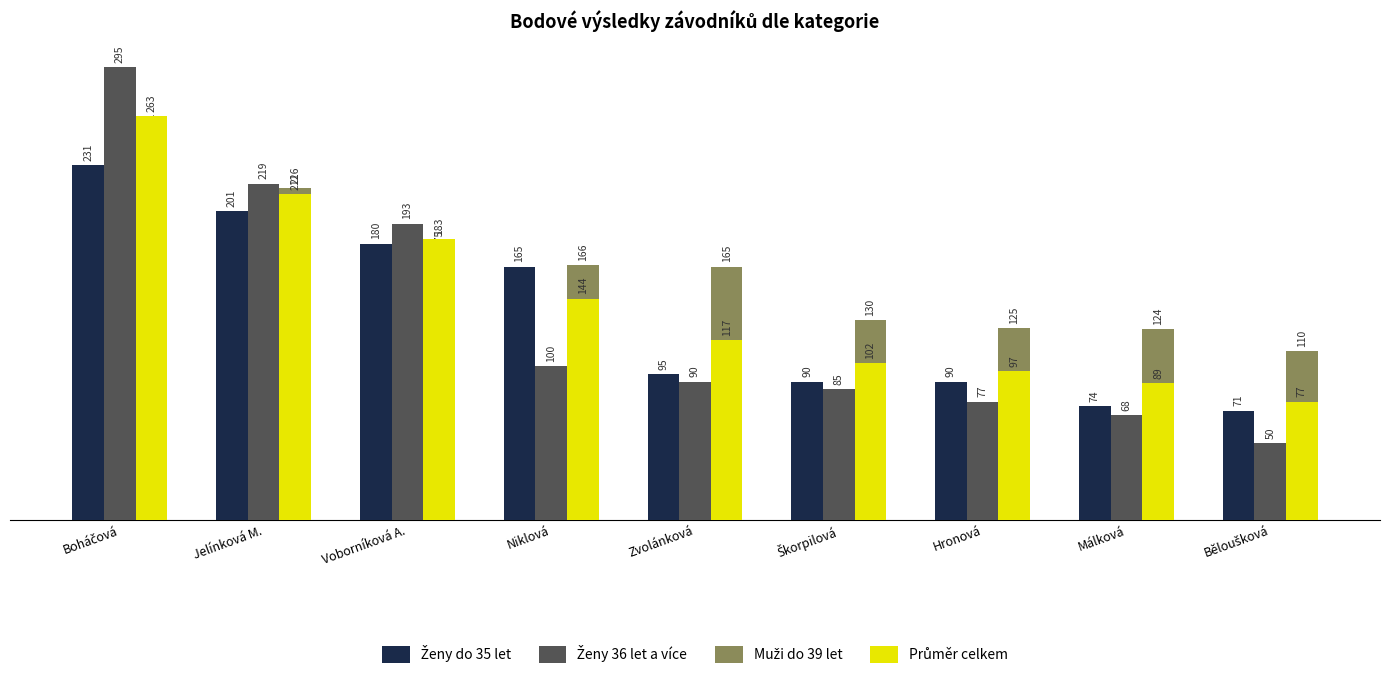

What is the spread (max minus min) of values at Zvolánková?

75